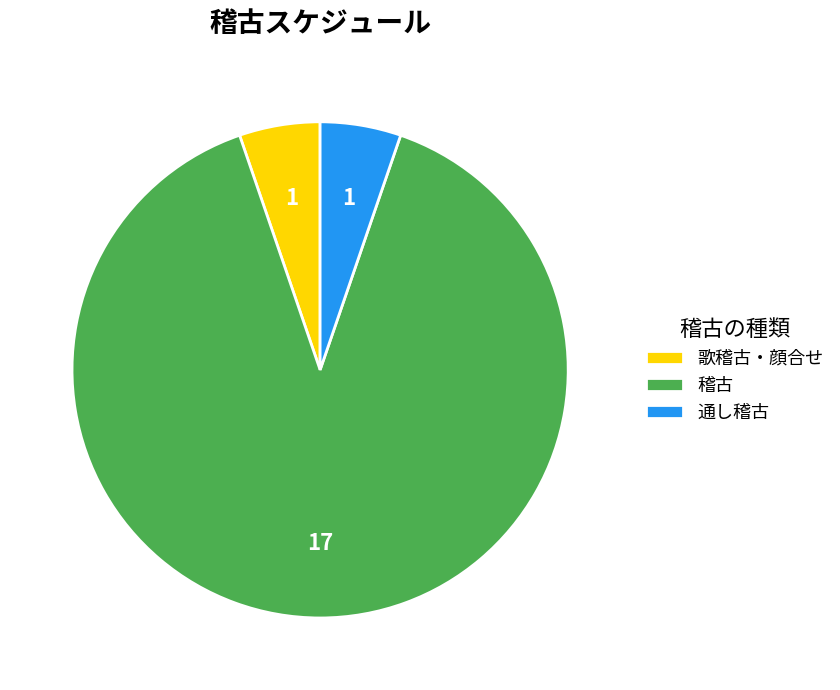

Between 稽古 and 歌稽古・顔合せ, which is larger?

稽古